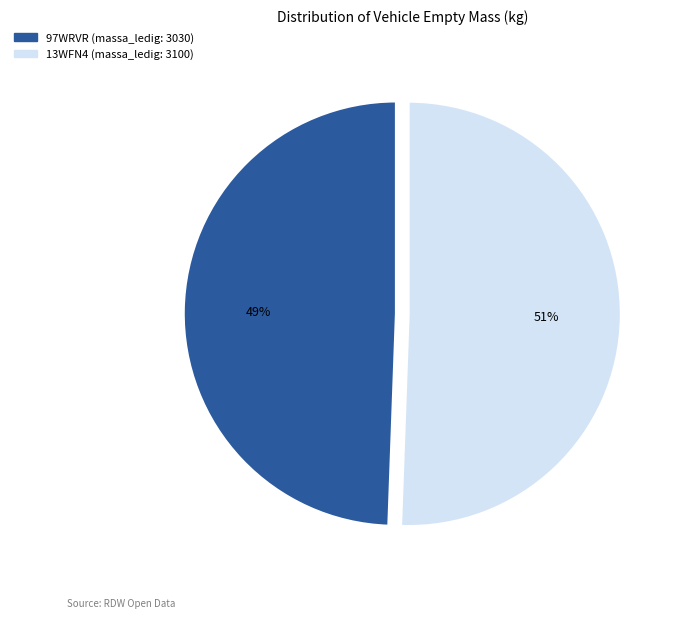

To the nearest percent, what is the average slice percentage?

50%